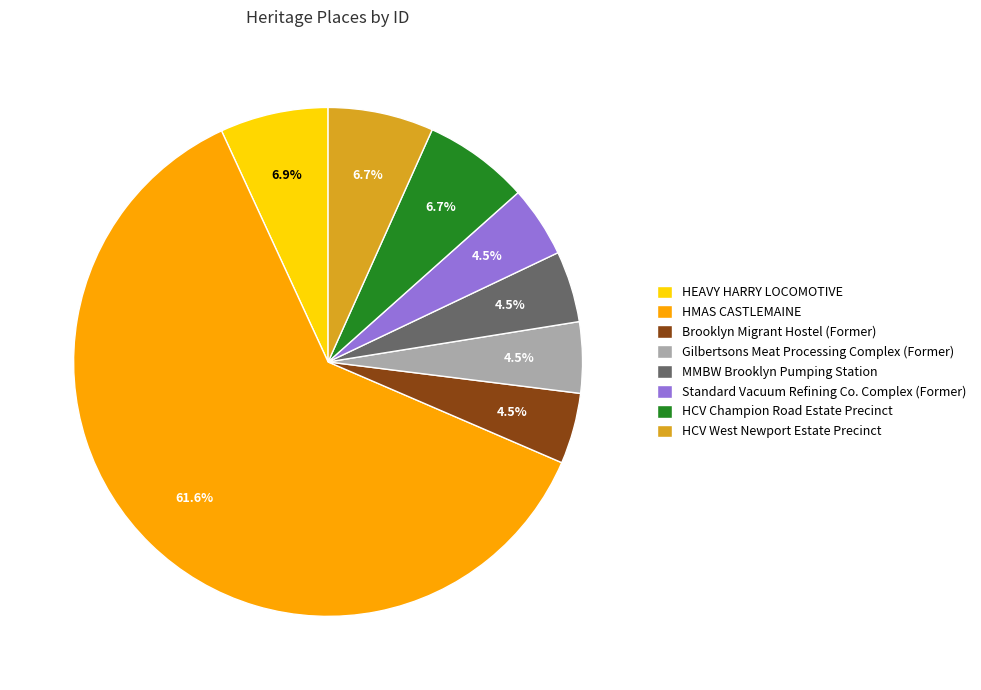

What percentage is the HEAVY HARRY LOCOMOTIVE slice, to the nearest percent?

7%